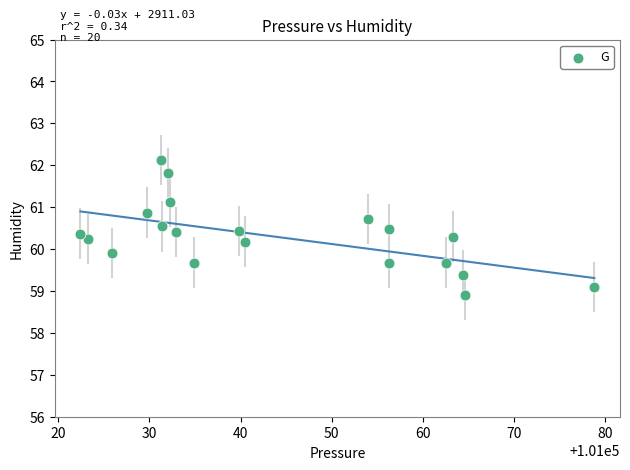

What is the range of X values (max minus min)?

56.3